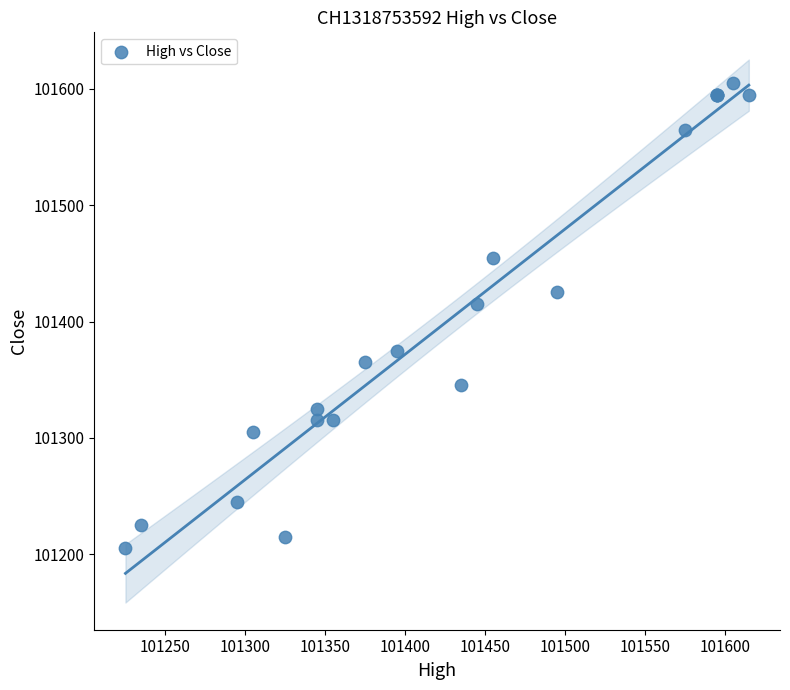

What Y value in the scatter plot is closest to 101405?

101415